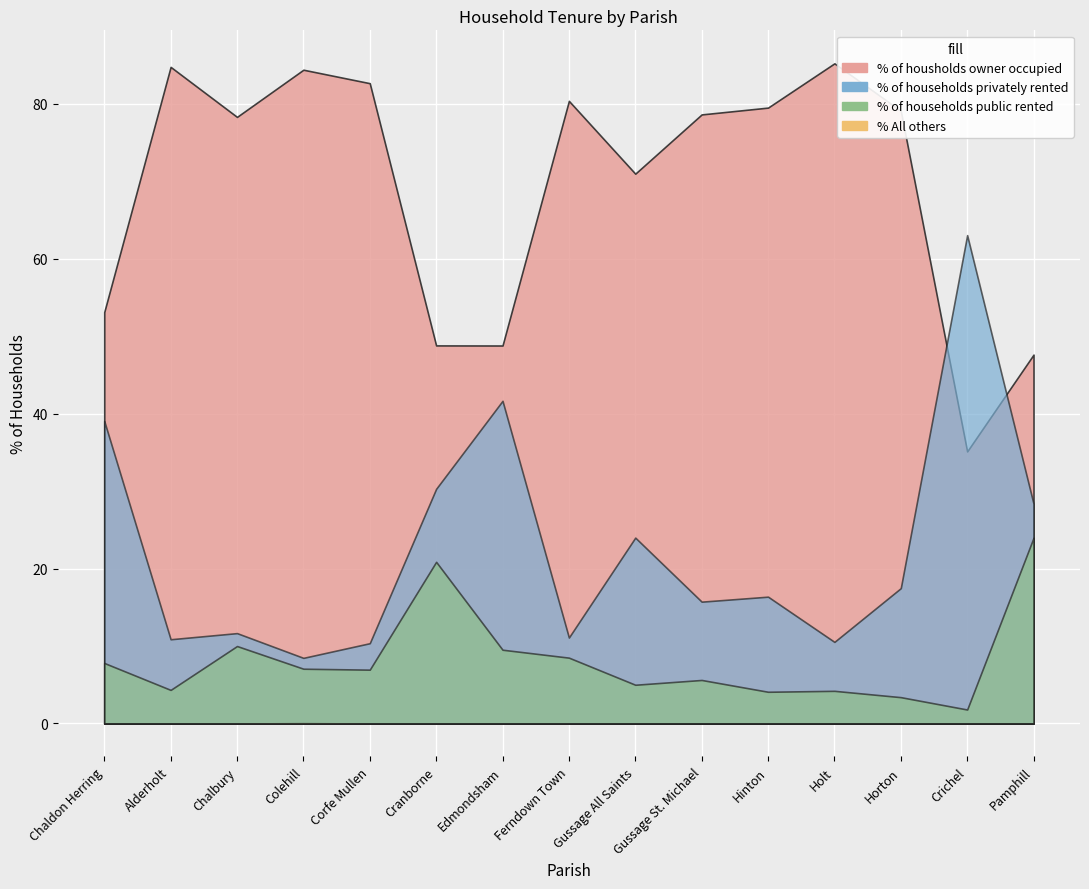

Reading right to left, extract all data points from this chart.

% of housholds owner occupied: Pamphill=47.6	Crichel=35.1	Horton=79.1	Holt=85.2	Hinton=79.5	Gussage St. Michael=78.7	Gussage All Saints=71.0	Ferndown Town=80.4	Edmondsham=48.8	Cranborne=48.8	Corfe Mullen=82.7	Colehill=84.4	Chalbury=78.3	Alderholt=84.8	Chaldon Herring=53.1
% of households privately rented: Pamphill=28.4	Crichel=63.1	Horton=17.5	Holt=10.5	Hinton=16.4	Gussage St. Michael=15.7	Gussage All Saints=24.0	Ferndown Town=11.1	Edmondsham=41.7	Cranborne=30.3	Corfe Mullen=10.4	Colehill=8.5	Chalbury=11.7	Alderholt=10.9	Chaldon Herring=39.1
% of households public rented: Pamphill=24.0	Crichel=1.8	Horton=3.4	Holt=4.2	Hinton=4.1	Gussage St. Michael=5.6	Gussage All Saints=5.0	Ferndown Town=8.5	Edmondsham=9.5	Cranborne=20.9	Corfe Mullen=6.9	Colehill=7.1	Chalbury=10.0	Alderholt=4.3	Chaldon Herring=7.8
% All others: Pamphill=0.0	Crichel=0.0	Horton=0.0	Holt=0.0	Hinton=0.0	Gussage St. Michael=0.0	Gussage All Saints=0.0	Ferndown Town=0.0	Edmondsham=0.0	Cranborne=0.0	Corfe Mullen=0.0	Colehill=0.0	Chalbury=0.0	Alderholt=0.0	Chaldon Herring=0.0